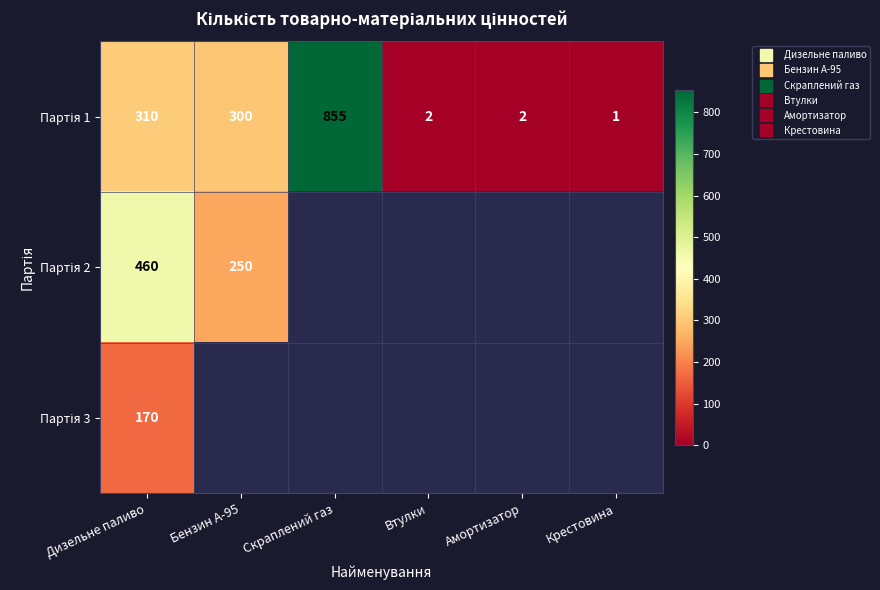

At which label does Партія 1 reach its minimum?

Крестовина